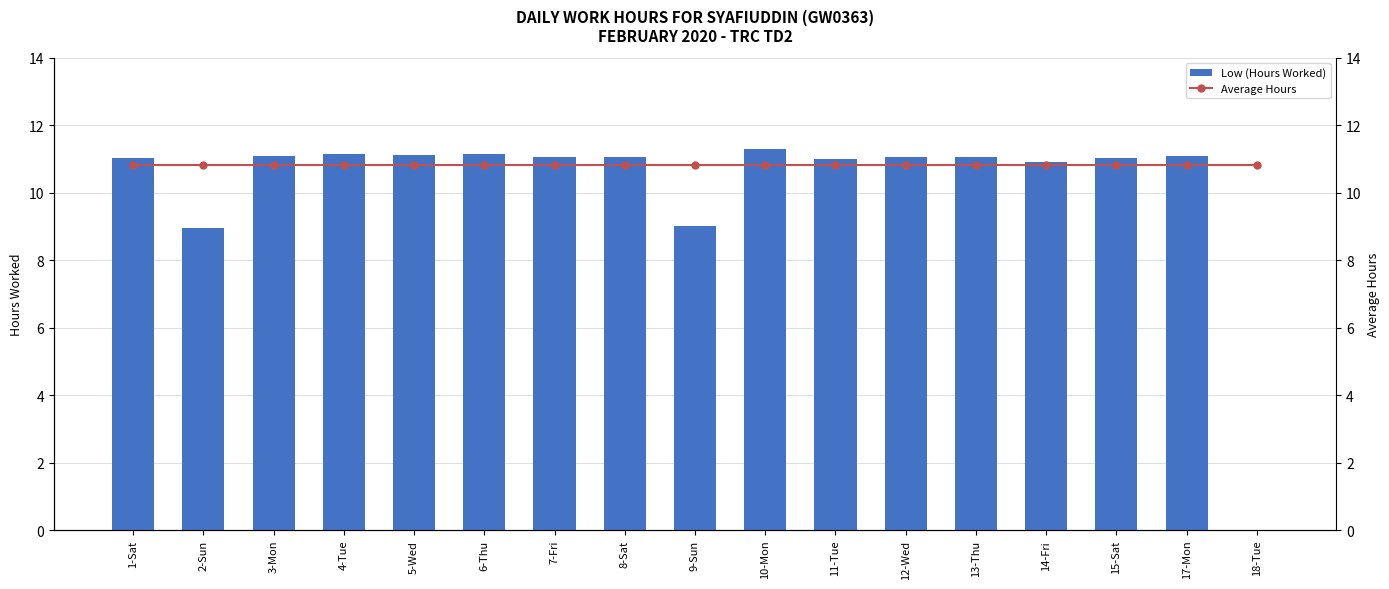

At which label is Low (Hours Worked) closest to 5?

2-Sun